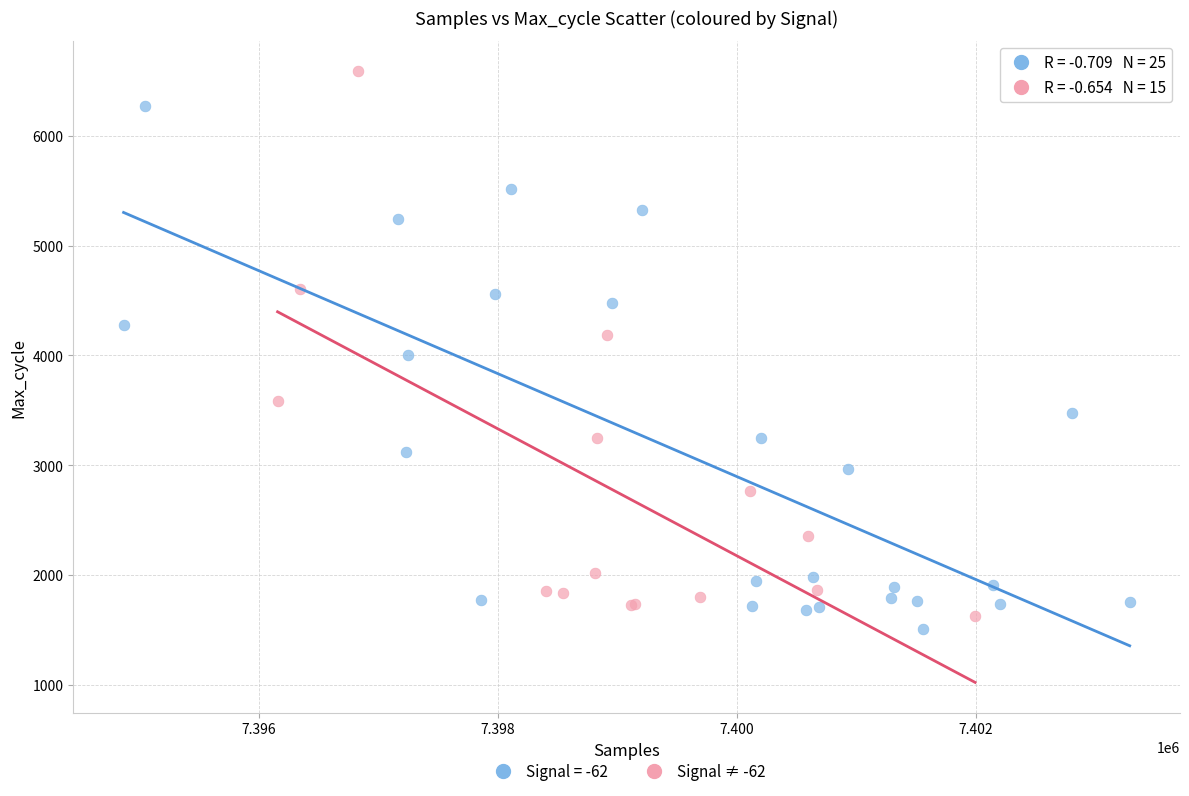

Which series reaches the maximum Y coordinate?

Signal ≠ -62